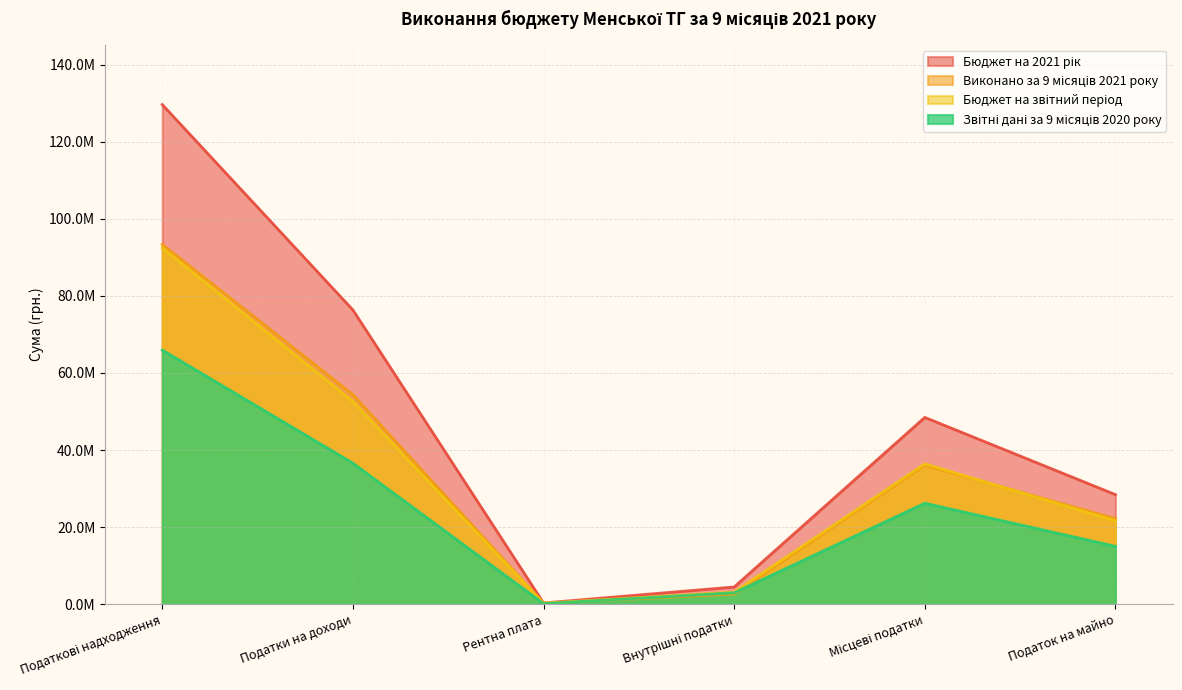

Between Рентна плата and Податок на майно, which series saw the biggest shift?

Бюджет на 2021 рік